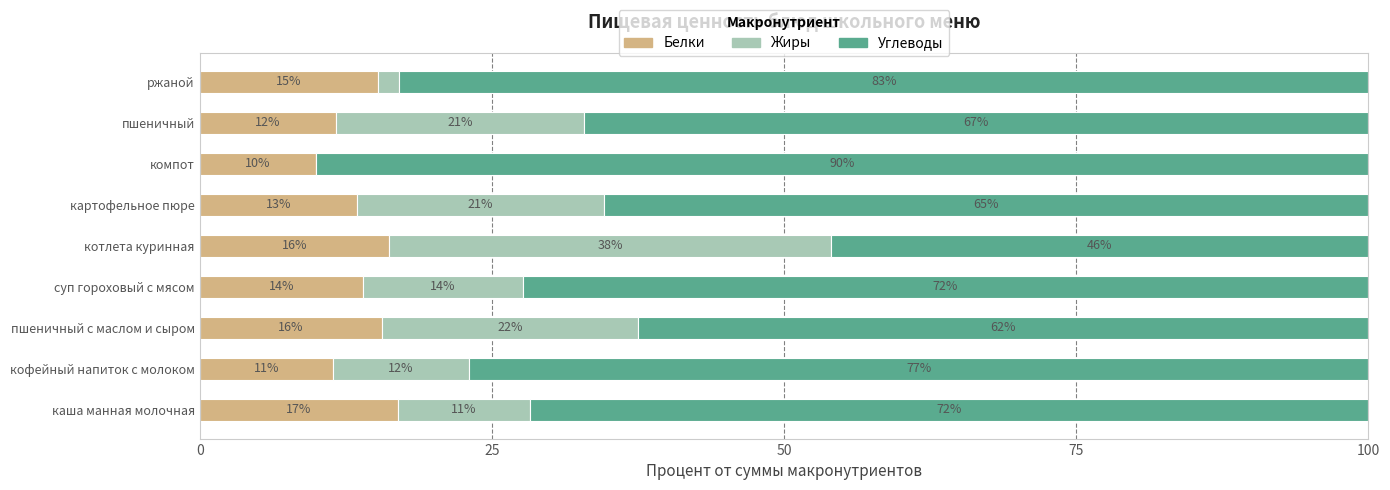

What are all the series names shown in the legend?

Белки, Жиры, Углеводы